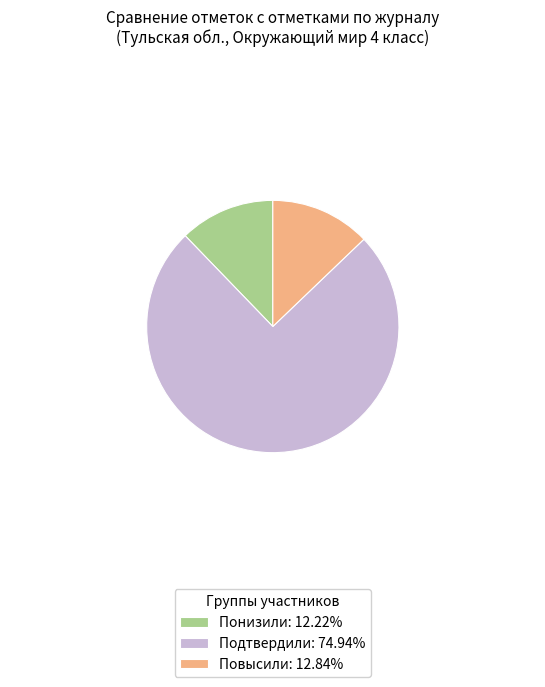

Approximately how many times larger is the value at Понизили compared to Повысили?

1.0